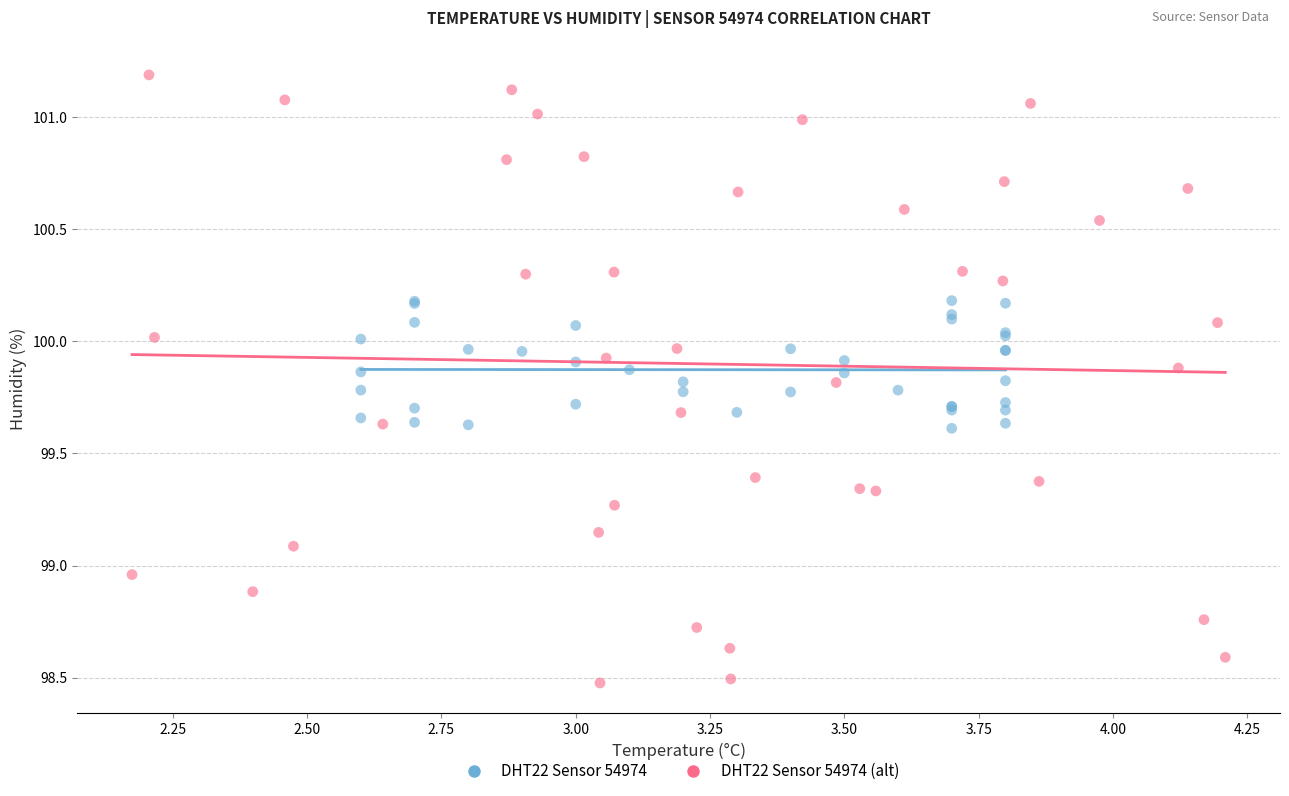

Which series contains the lowest Y value?

DHT22 Sensor 54974 (alt)